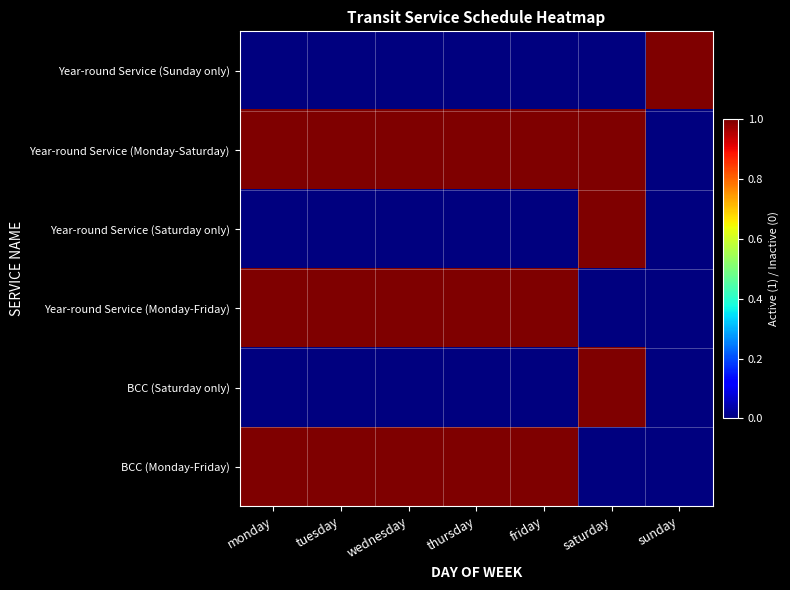

Count the number of data series in this chart.

6